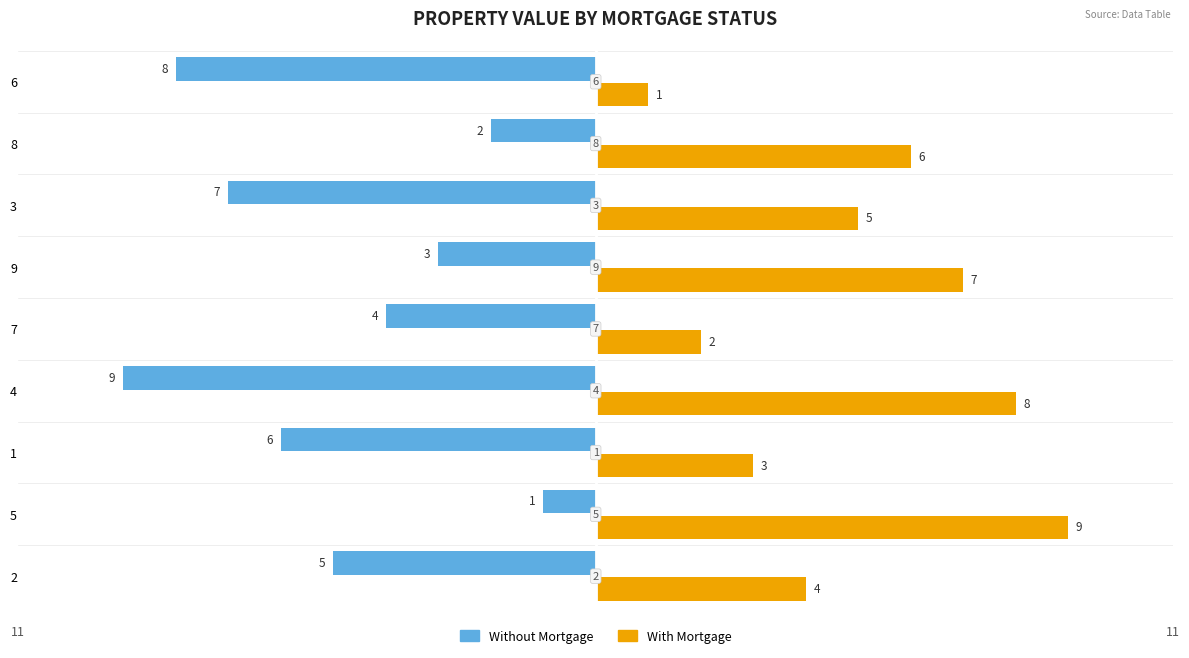

Which series changed the most between 7 and 6?

Without Mortgage